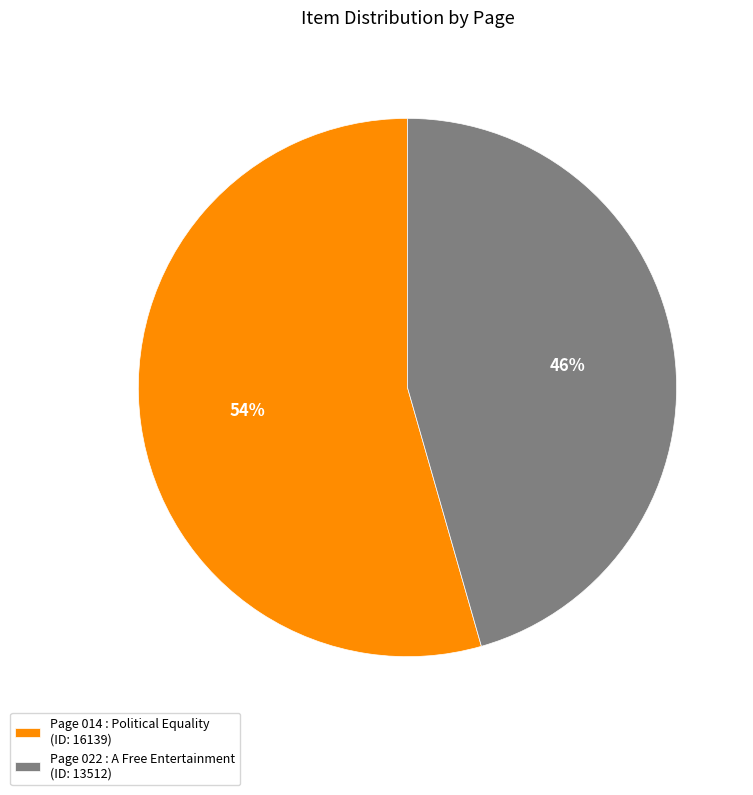

To the nearest percent, what portion does Page 022 : A Free Entertainment represent?

46%